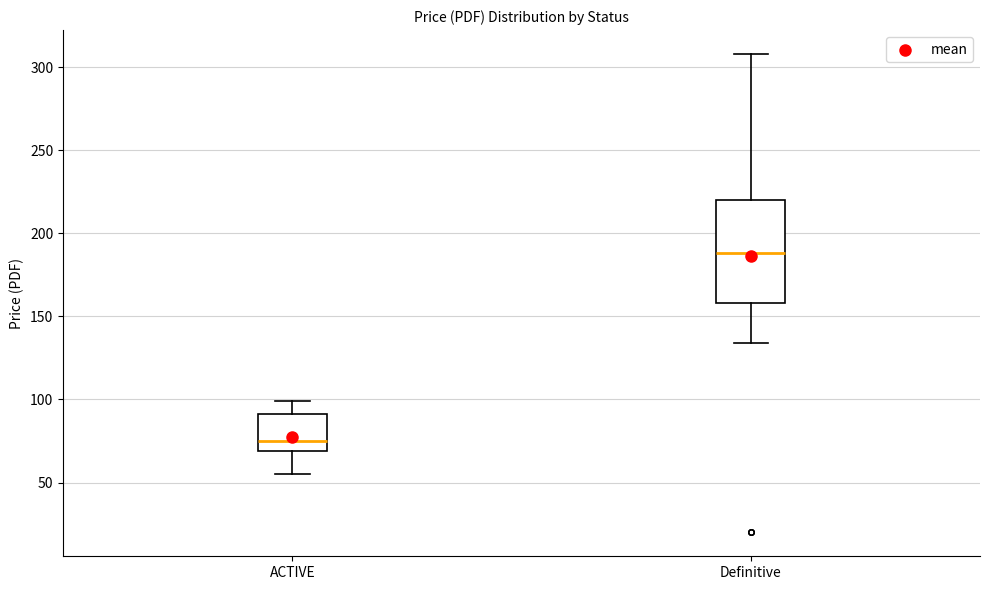

Reading left to right, read every box against the y-axis: the position of its median line, the range the box covers, and the ends of its whiskers. The values are not printed on the chart, so give them approximately, as read against the axis.

ACTIVE: median 75, box 70 to 90, whiskers 55 to 100
Definitive: median 190, box 160 to 220, whiskers 135 to 310